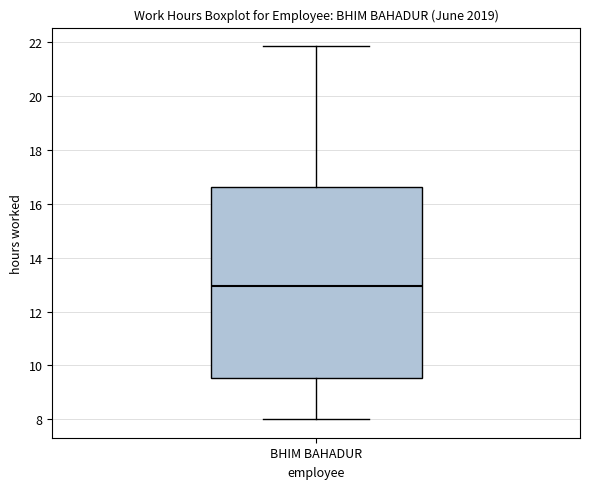

Read this box plot against the y-axis: the position of the median line, the range covered by the box, and the ends of both whiskers. The values are not printed on the chart, so give them approximately, as read against the axis.

median 13.0, box 9.6 to 16.6, whiskers 8.0 to 21.8